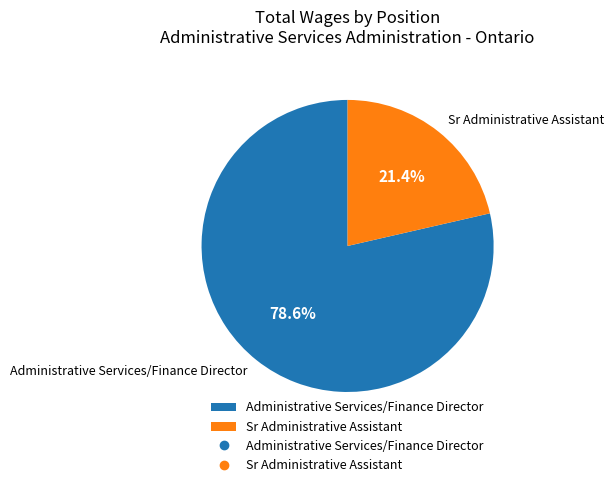

The Sr Administrative Assistant slice represents 36% of the pie. True or false?

False